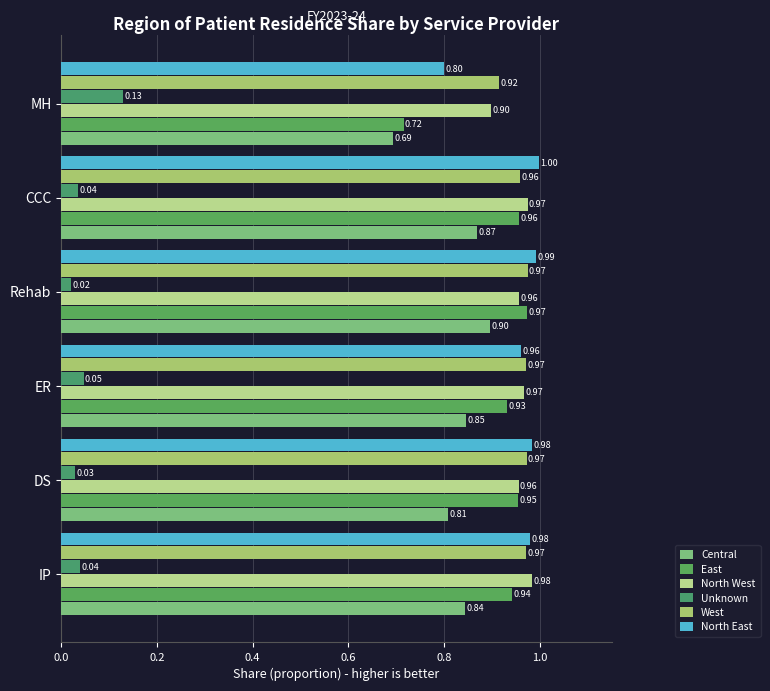

What is the value of the North East bar at the 4th from the left?

1.0